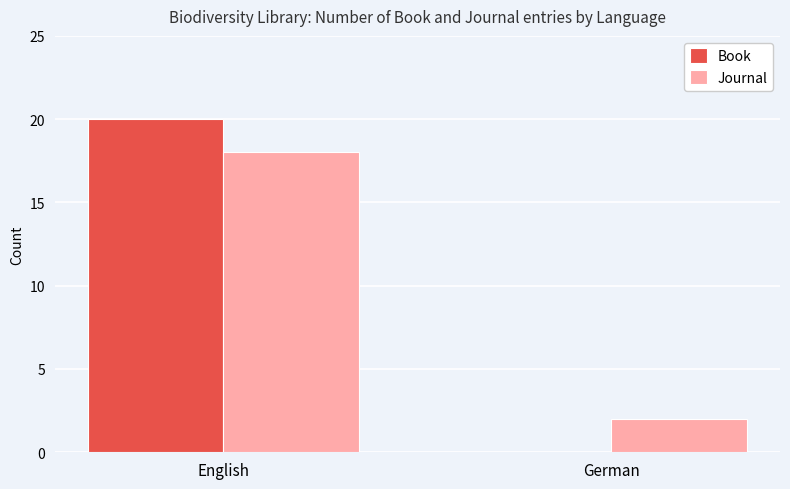

Reading right to left, transcribe all the data shown in this chart.

Book: 0	20
Journal: 2	18